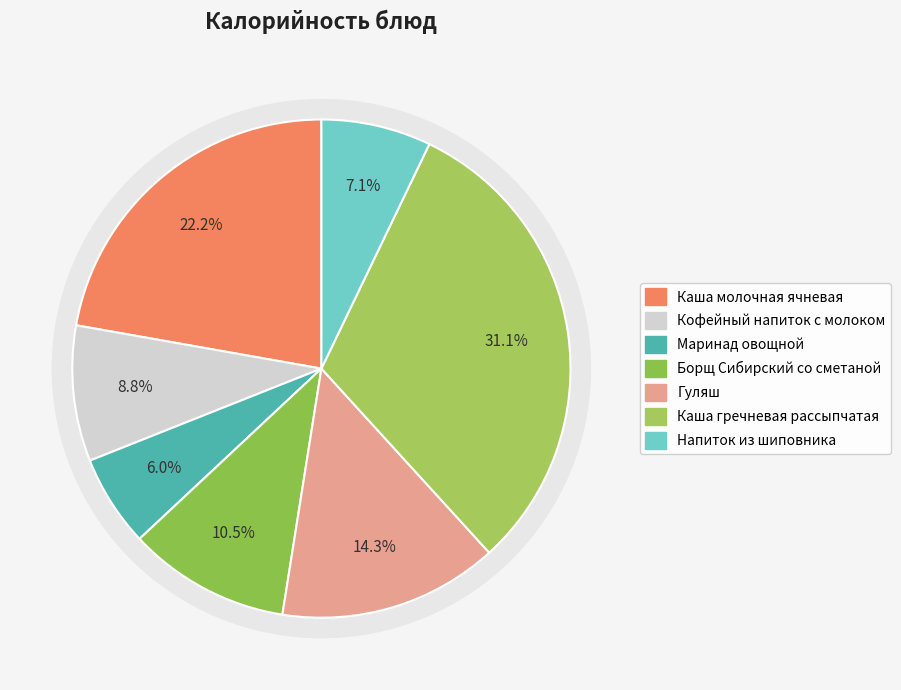

The Маринад овощной slice represents 6% of the pie. True or false?

True